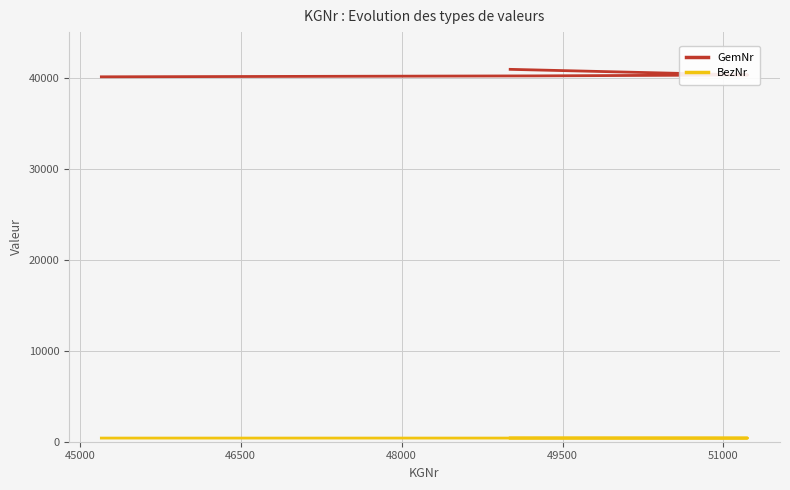

Reading left to right, what are all the values shown in this chart?

GemNr: 40101	40101	40101	40101	40101	40201	40201	40201	40201	40301	40301	40301	40920
BezNr: 401	401	401	401	401	402	402	402	402	403	403	403	409